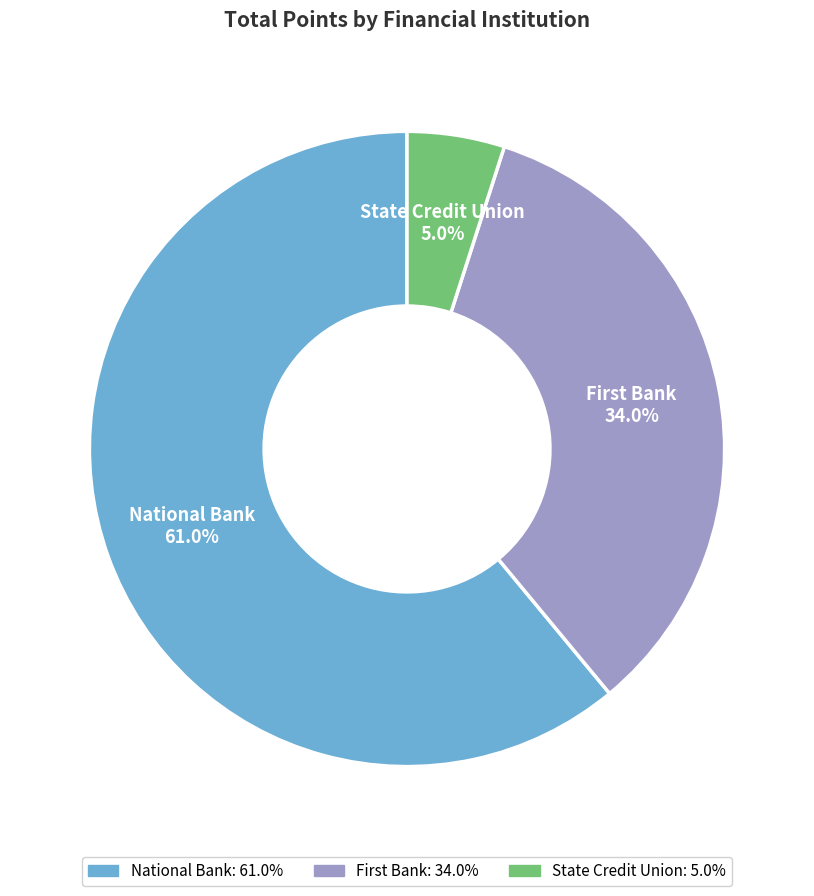

How many segments does this pie chart have?

3